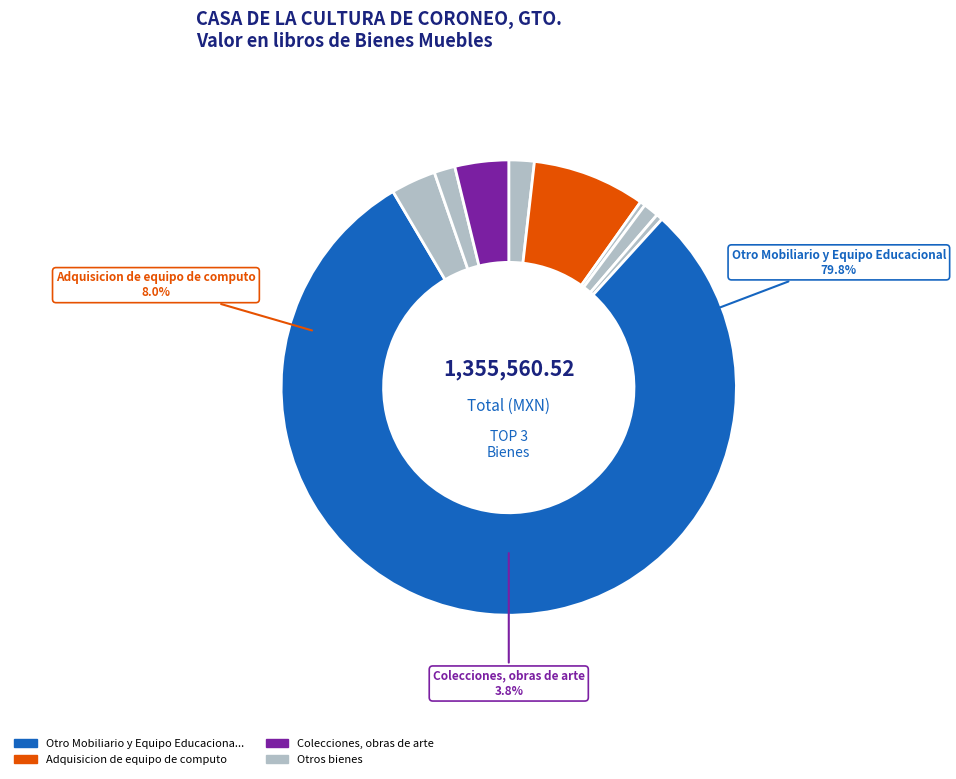

To the nearest percent, what percentage of the pie is Otro Mobiliario y Equipo Educacional?

80%